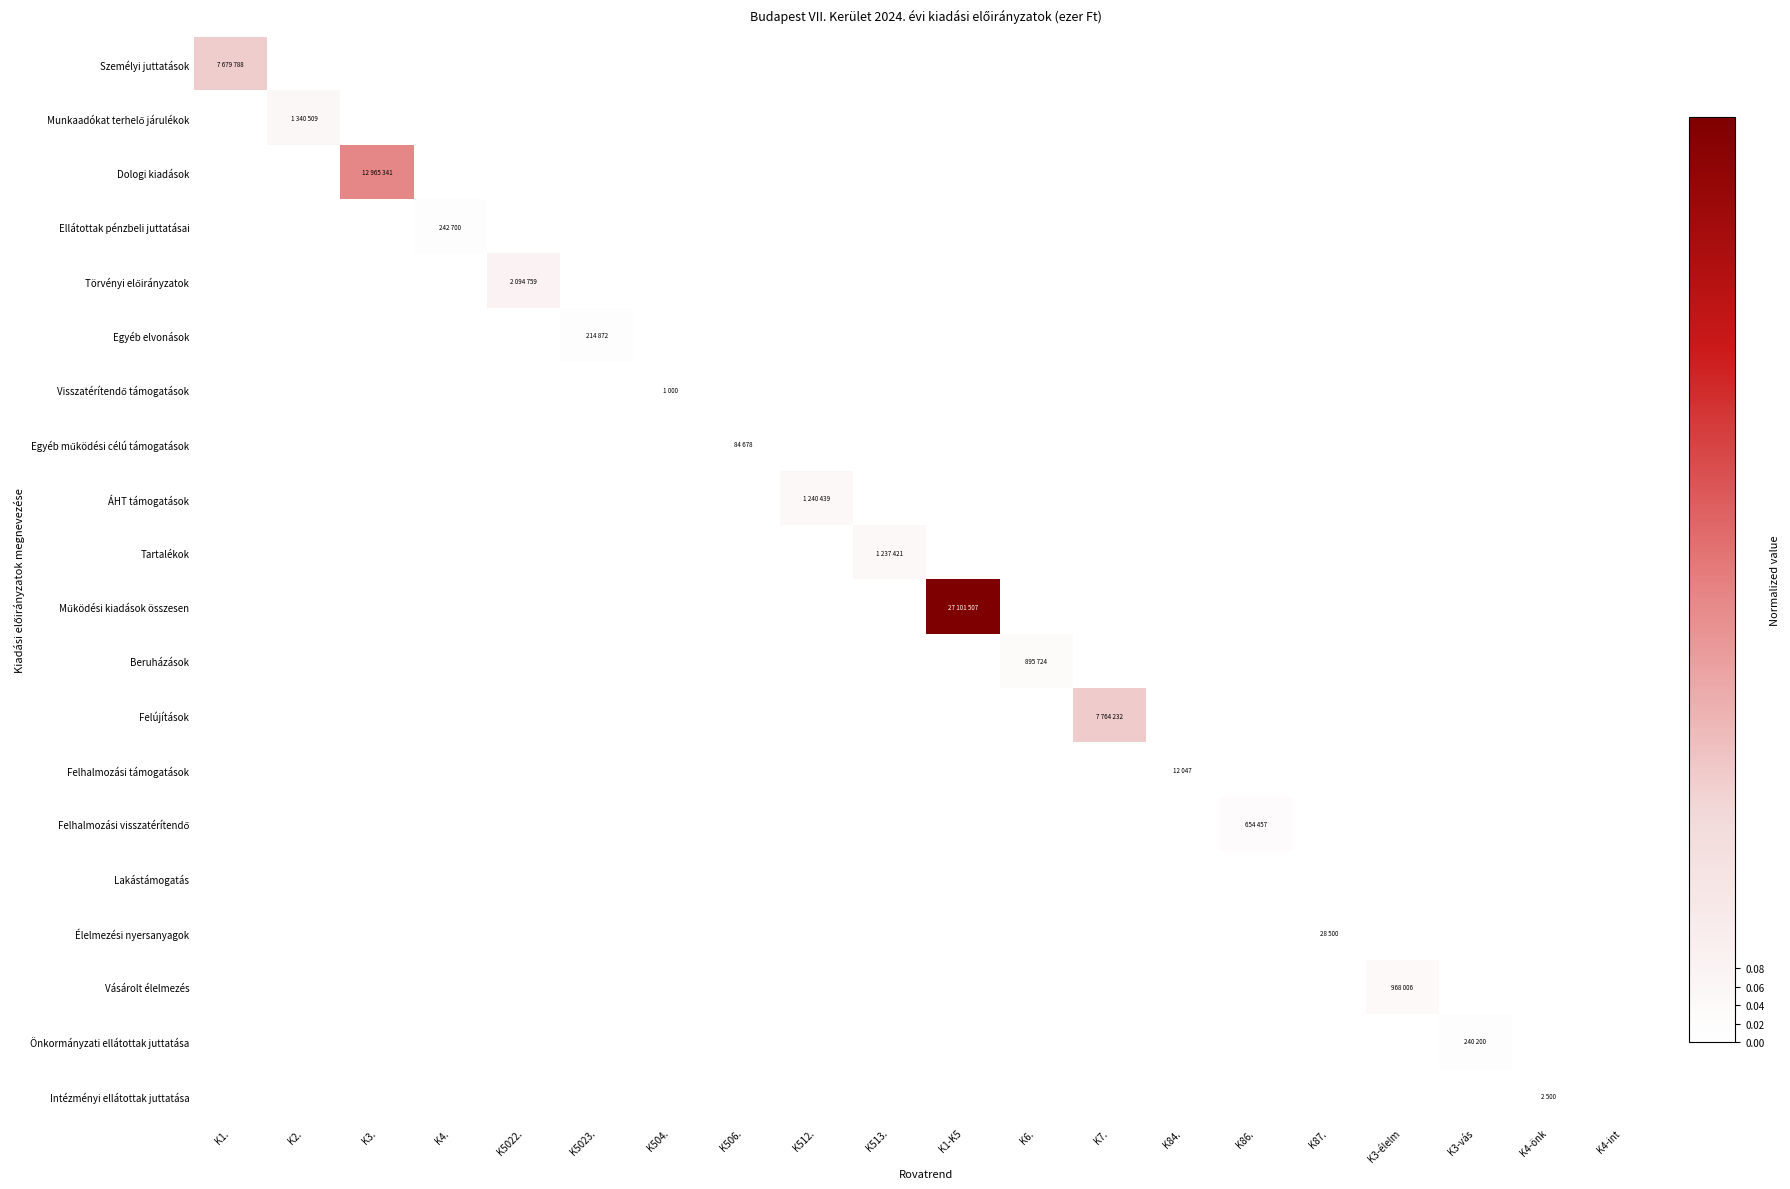

How many data points does each series have?

20